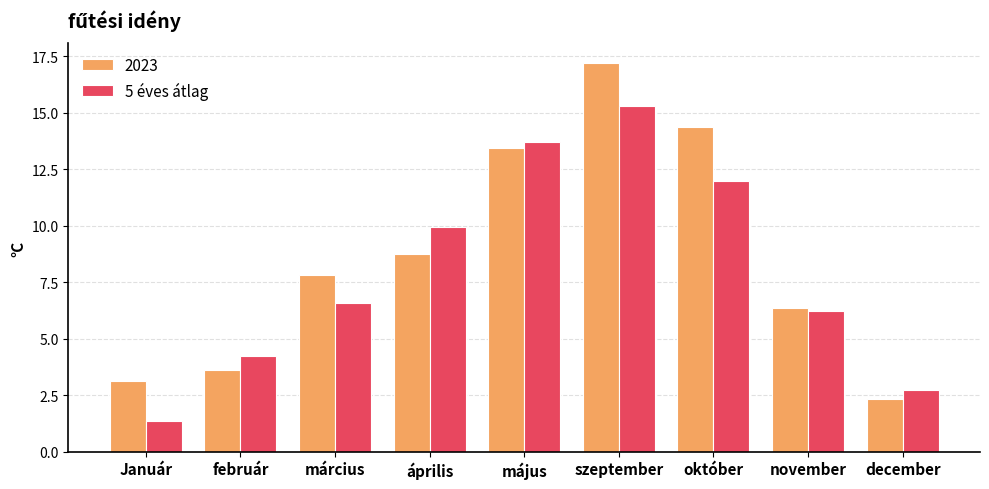

Reading right to left, extract all data points from this chart.

2023: december=2.4	november=6.3	október=14.4	szeptember=17.2	május=13.4	április=8.8	március=7.8	február=3.6	Január=3.1
5 éves átlag: december=2.7	november=6.2	október=12.0	szeptember=15.3	május=13.7	április=10.0	március=6.6	február=4.2	Január=1.4